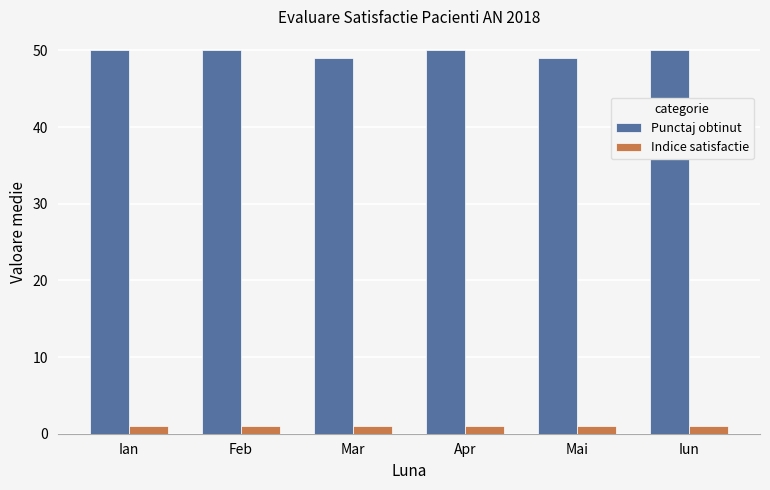

The Punctaj obtinut series shows 67.7 at Mai. True or false?

False